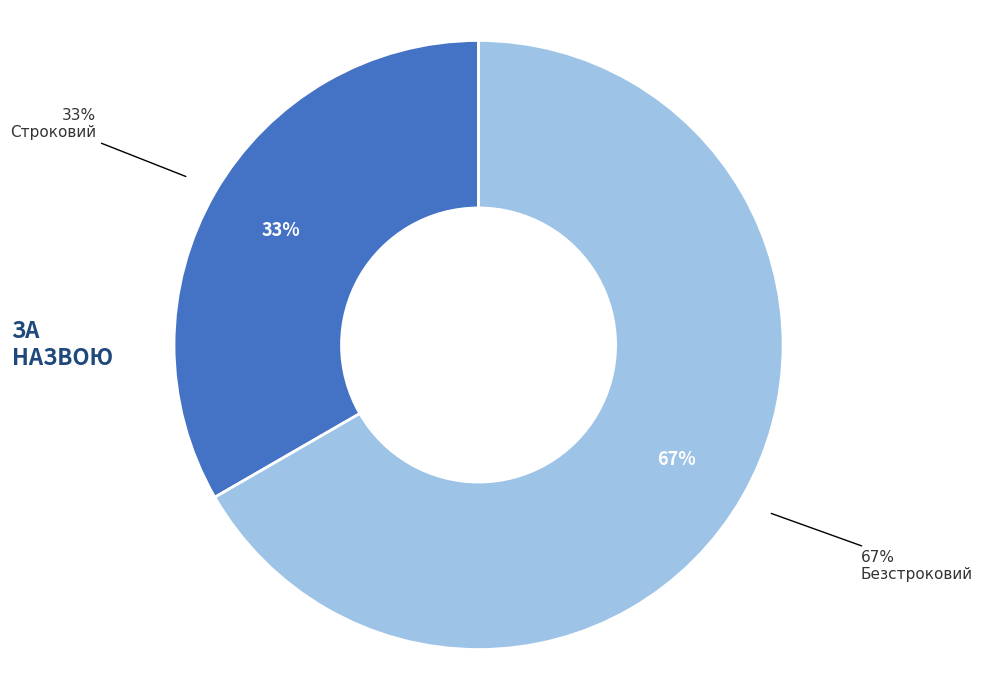

How many segments does this pie chart have?

2